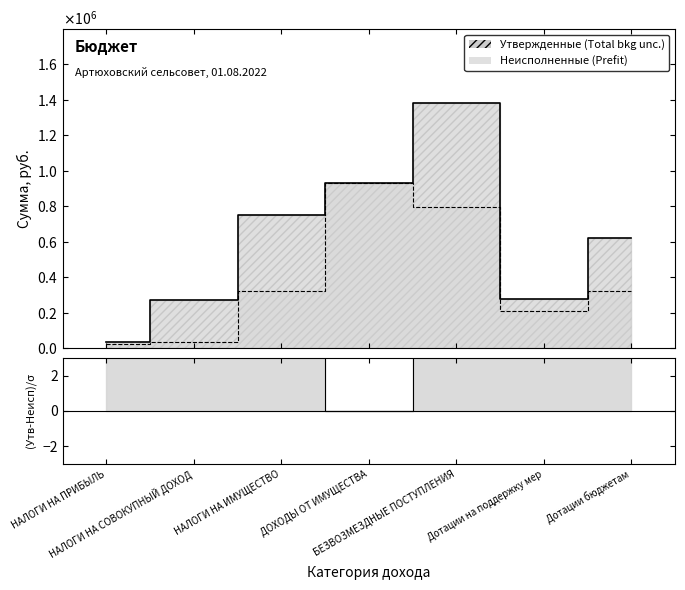

At which category does Неисполненные назначения reach its first local peak?

ДОХОДЫ ОТ ИМУЩЕСТВА